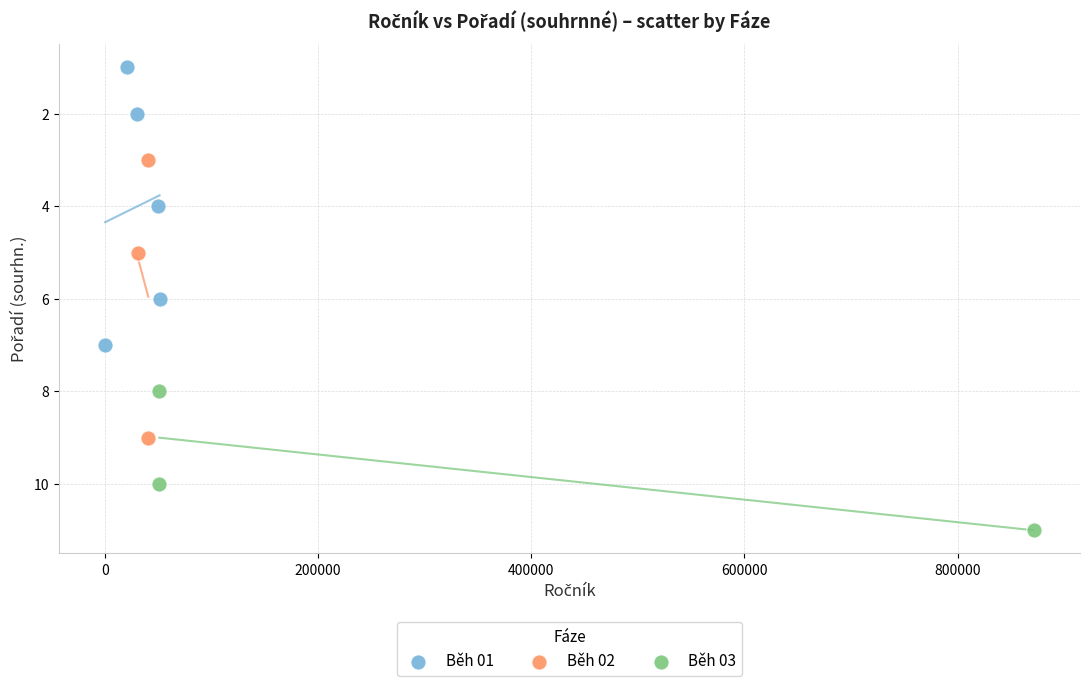

Which series reaches the minimum Y coordinate?

Běh 01